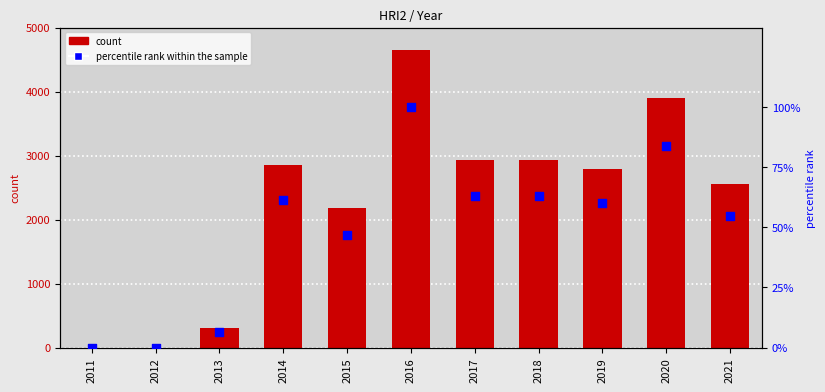

Which series has the largest total across all categories?

HRI2 count